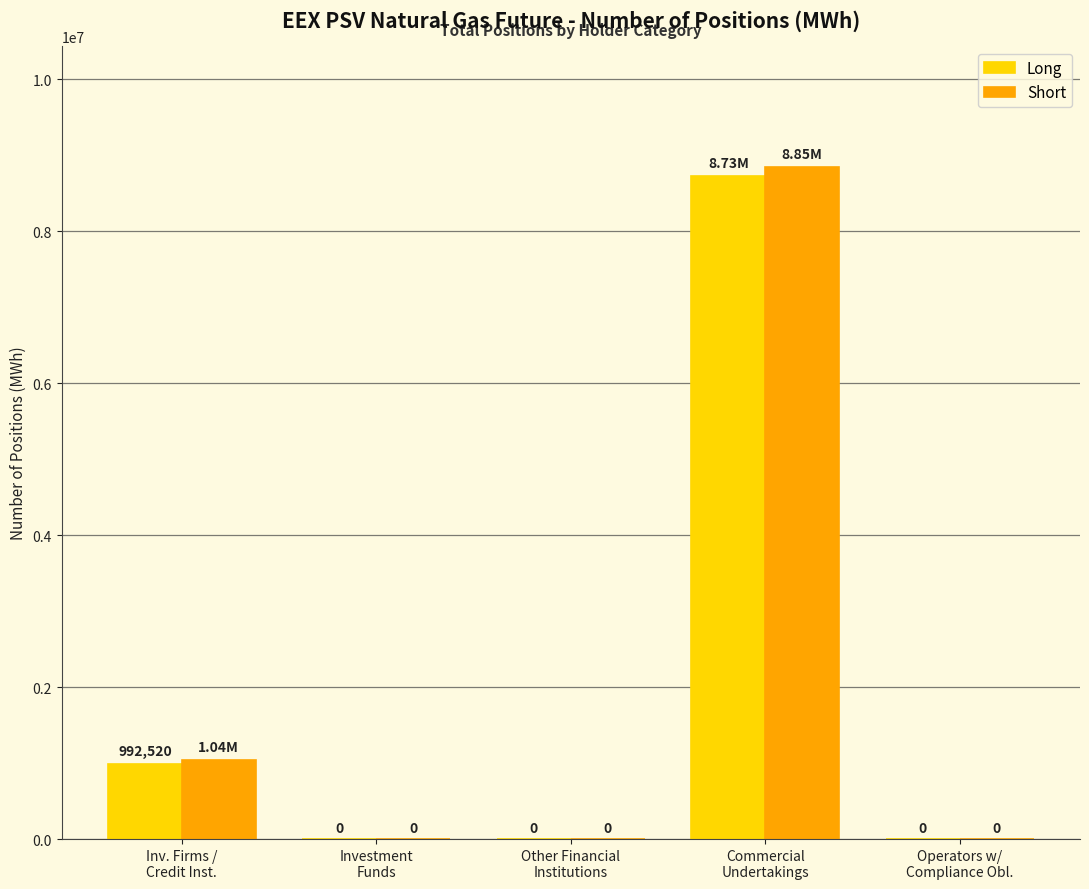

What is the sum of all Long values?

9720384